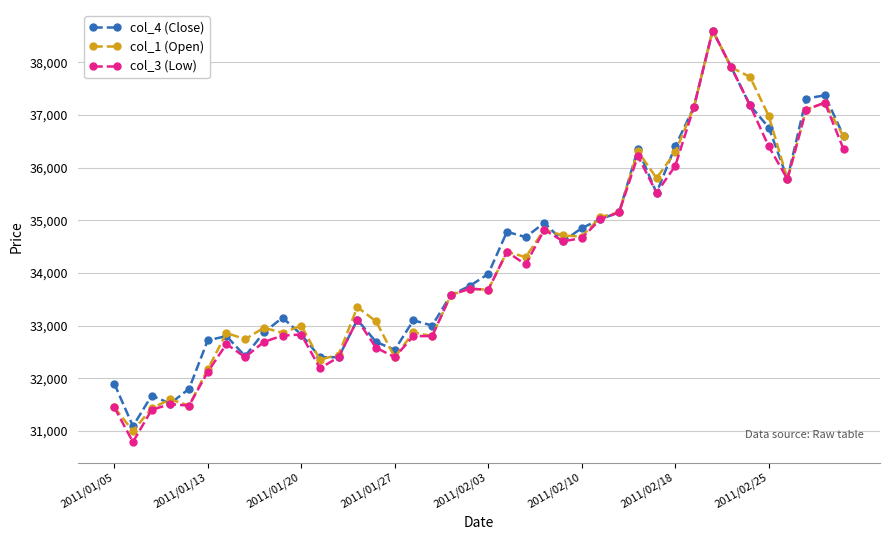

Which series has the widest spread of values?

col_3 (Low)